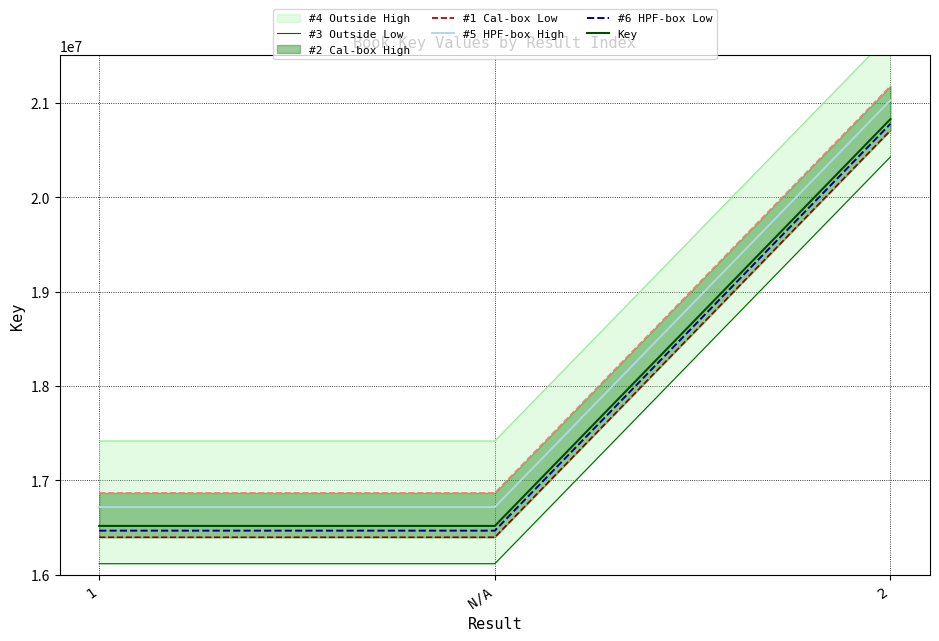

What is the value of the #6 HPF-box Low point at the 2nd from the left?

16467991